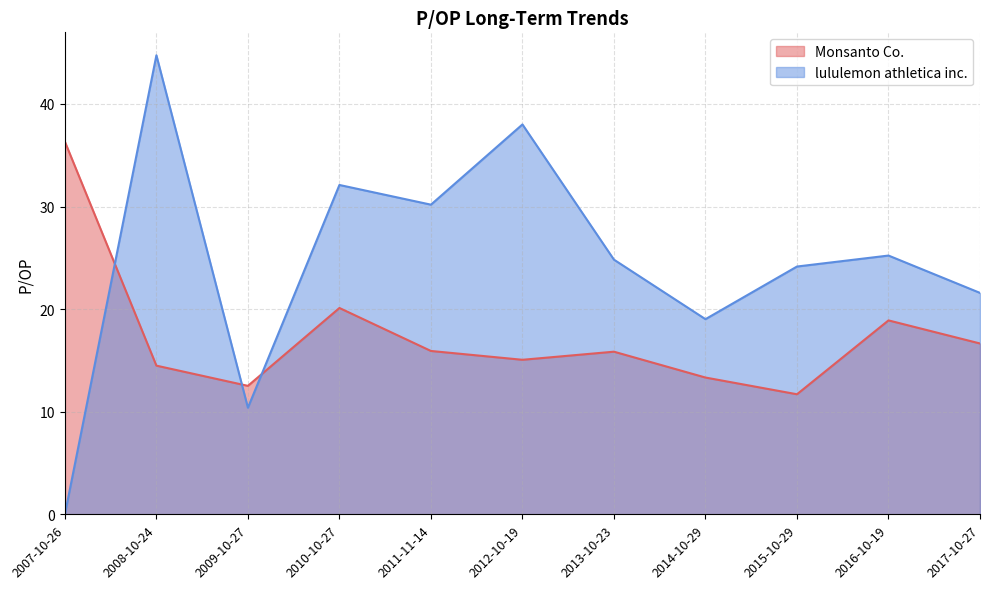

In lululemon athletica inc., how many points are lower than both neighbors (excluding endpoints)?

3